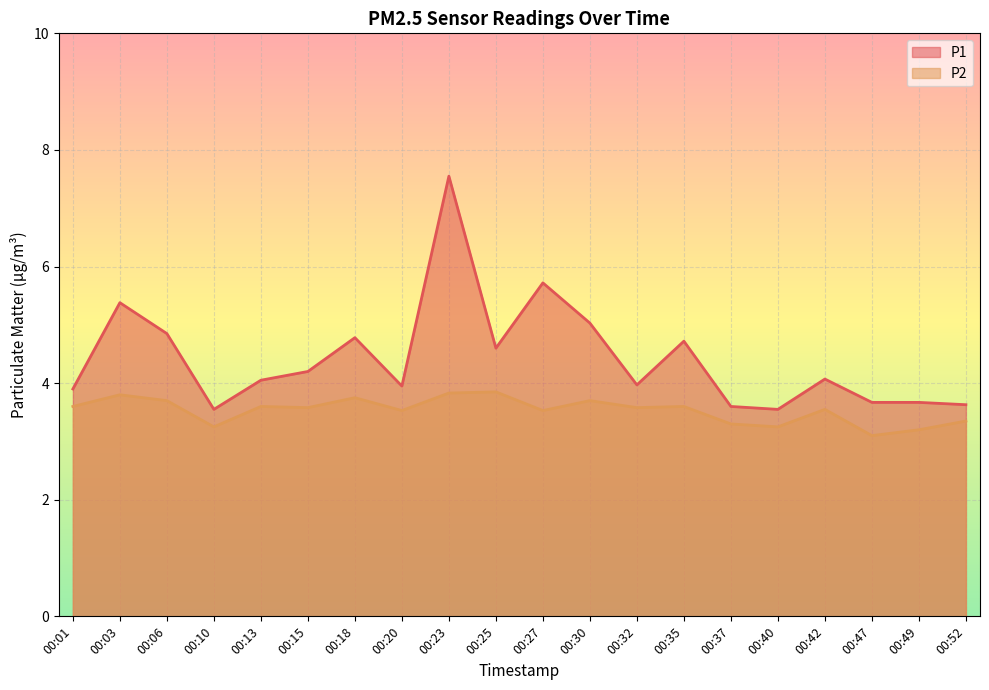

Is the value of P2 at 00:47 greater than the value of P1 at 00:06?

No